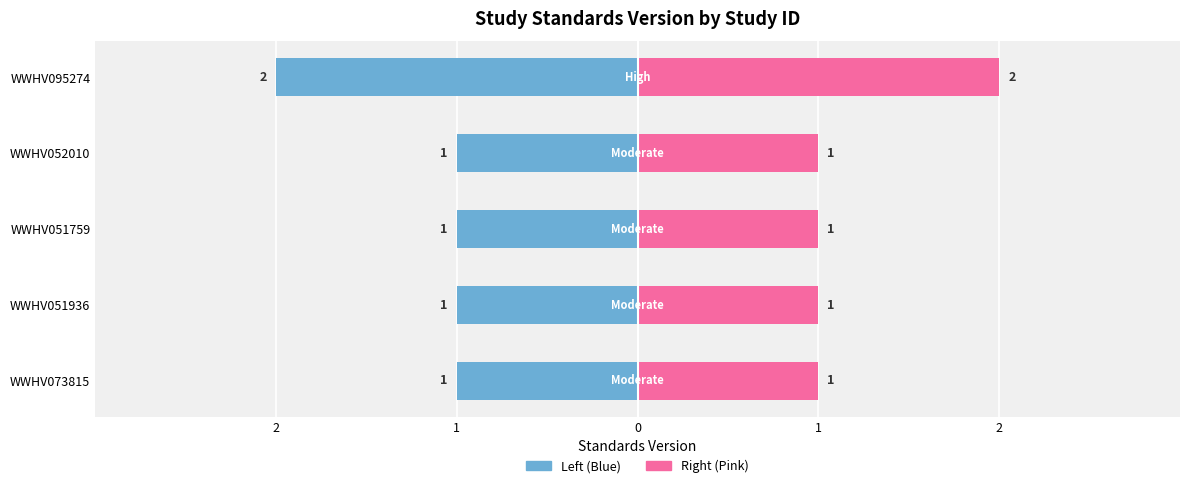

Between WWHV052010 and WWHV073815, which is larger?

WWHV052010